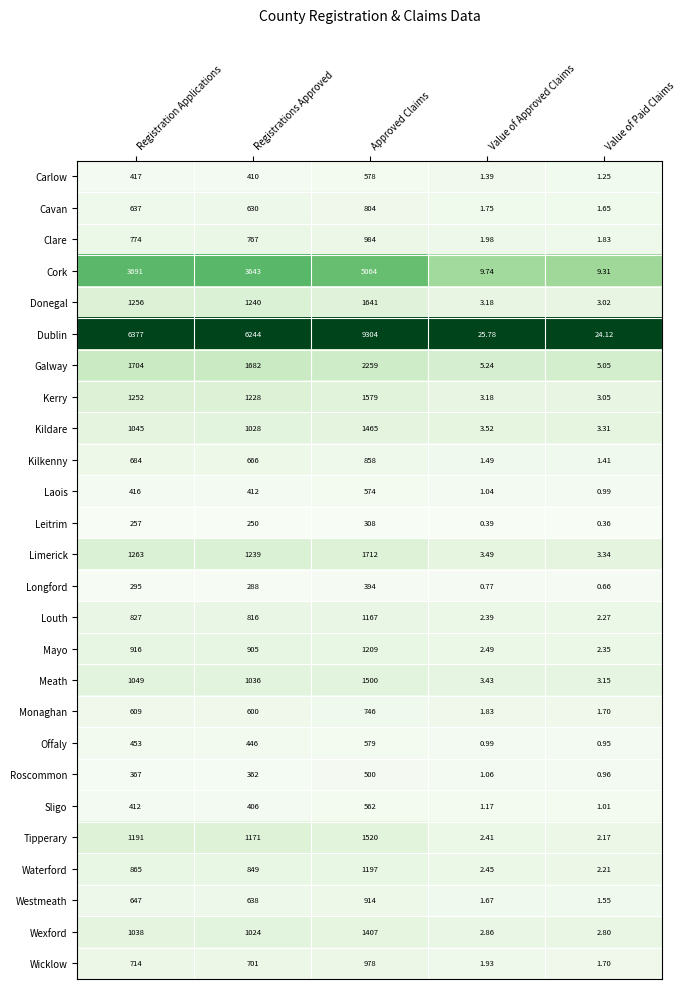

At which label is Sligo closest to 281?

Registrations Approved